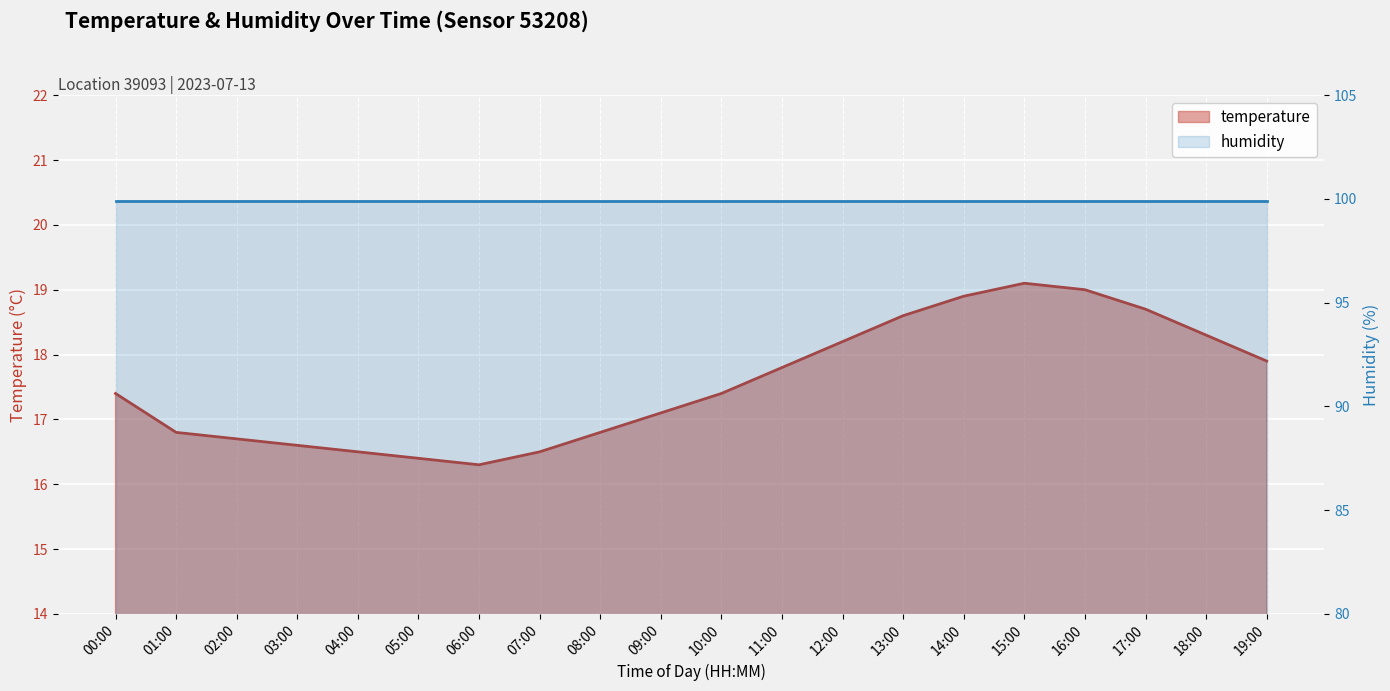

Reading left to right, what are all the values shown in this chart?

17.4	16.8	16.7	16.6	16.5	16.4	16.3	16.5	16.8	17.1	17.4	17.8	18.2	18.6	18.9	19.1	19.0	18.7	18.3	17.9